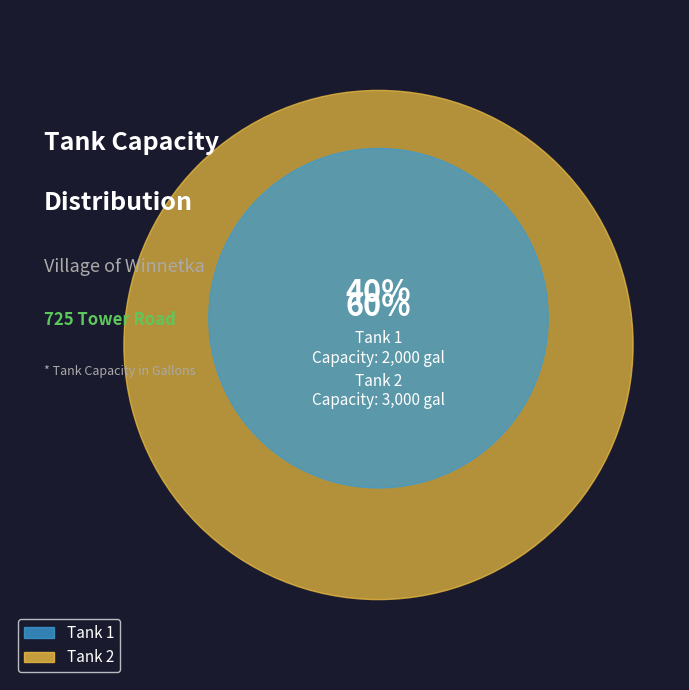

True or false: Tank 2 accounts for 52% of the total.

False